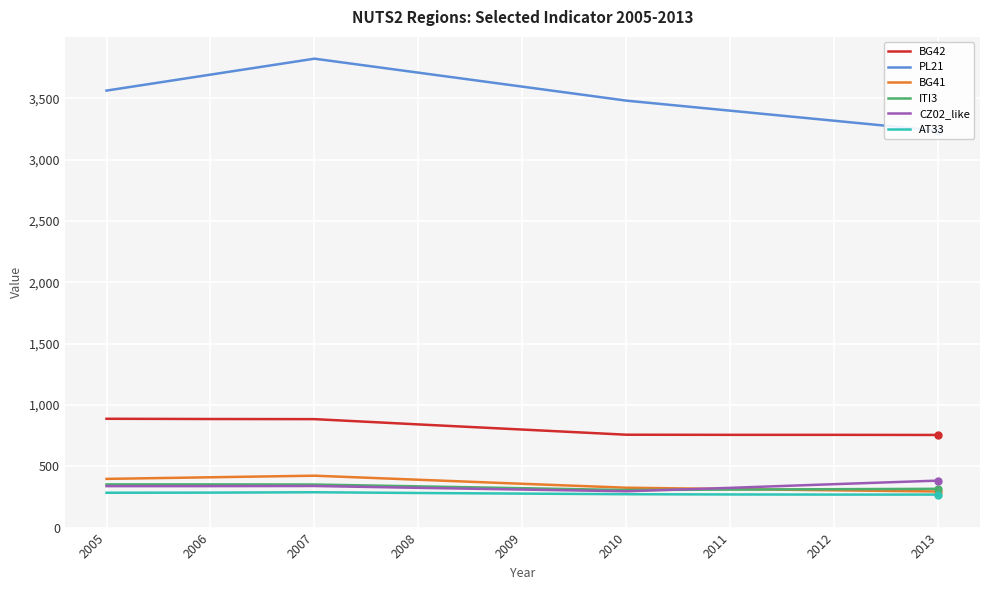

Which label corresponds to the smallest value in the chart?

2012